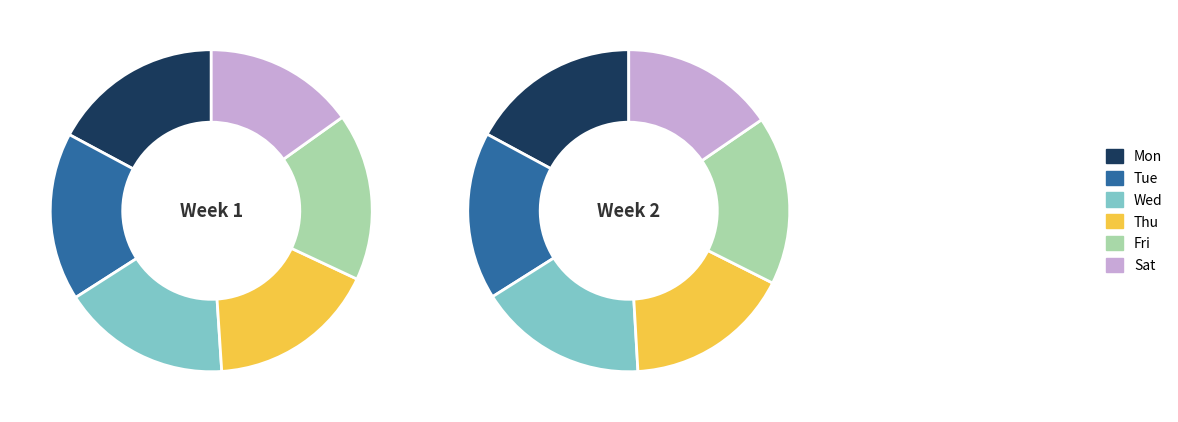

To the nearest percent, what is the difference between the largest and smallest slice percentages?

1%